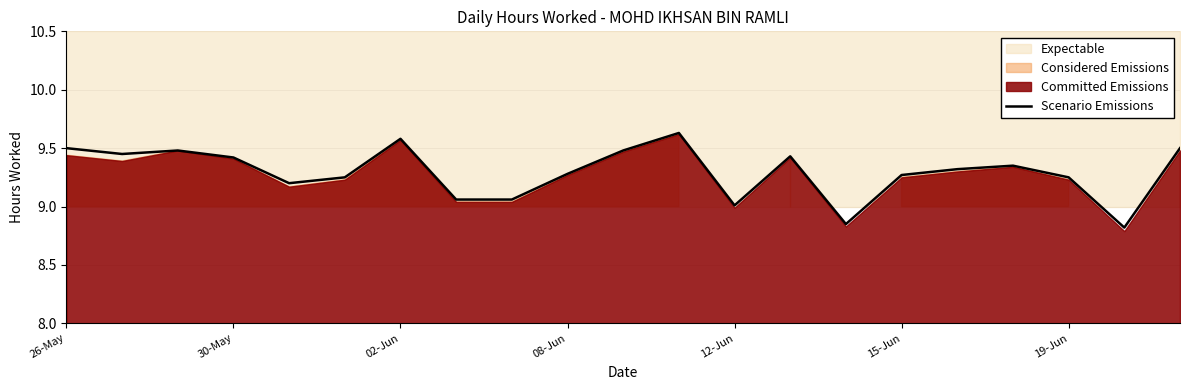

The value of Scenario Emissions at 02-Jun is 5.4. True or false?

False